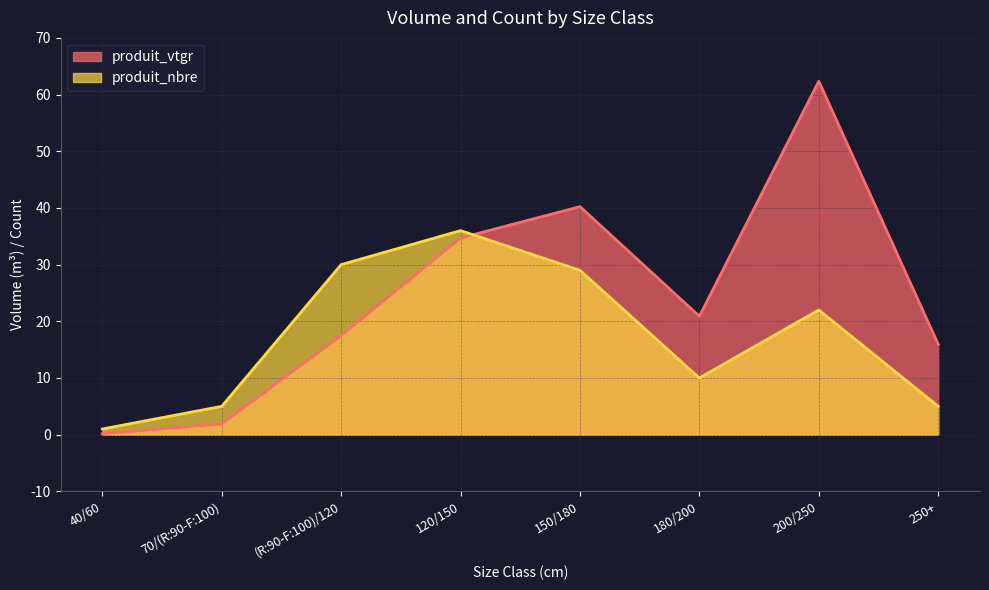

What is the maximum value shown in the chart?

62.4